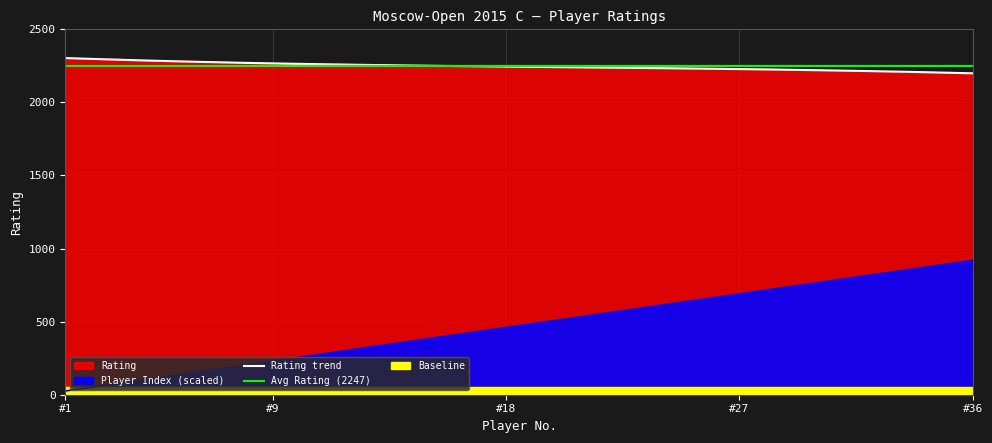

What is the maximum value for Player_Index?

919.2